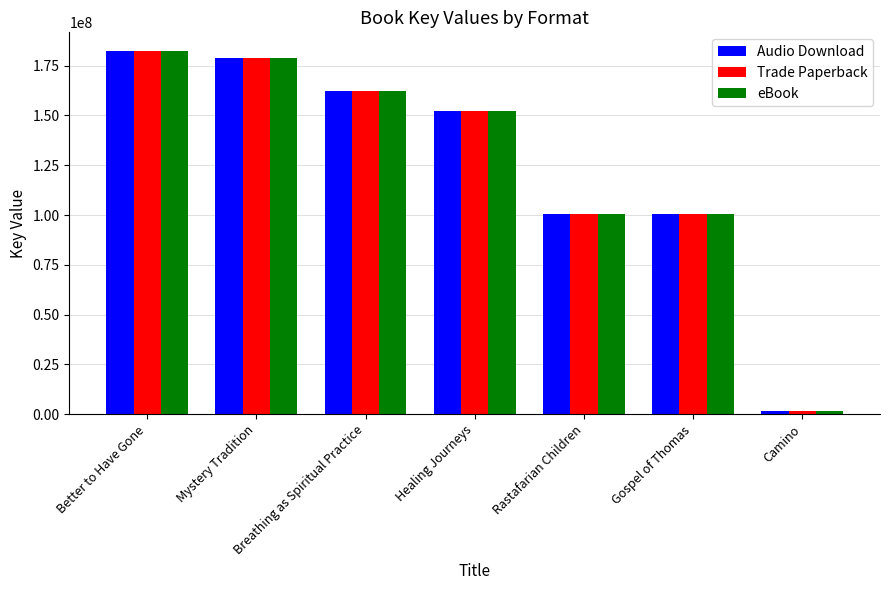

How many bars are there in total?

21